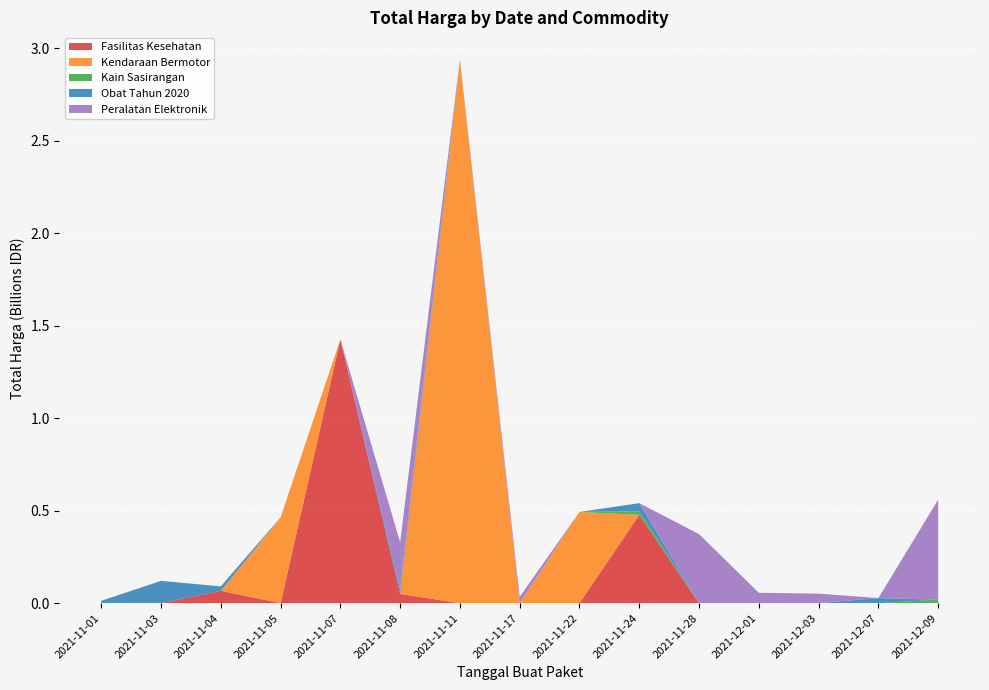

Reading left to right, extract all data points from this chart.

1425867900	49730040	477600000	34000000	32441200	577875	464002100	39440000	2892122000	493000000	19175000	18900000	9180000	15513960	7401240	333600	78000	98772570	2772000	265000	4672200	182000	8742500	5129000	12453900	43859200	23653000	27412000	250350000	4350000	34292000	373404000	56152800	51601000	541071000